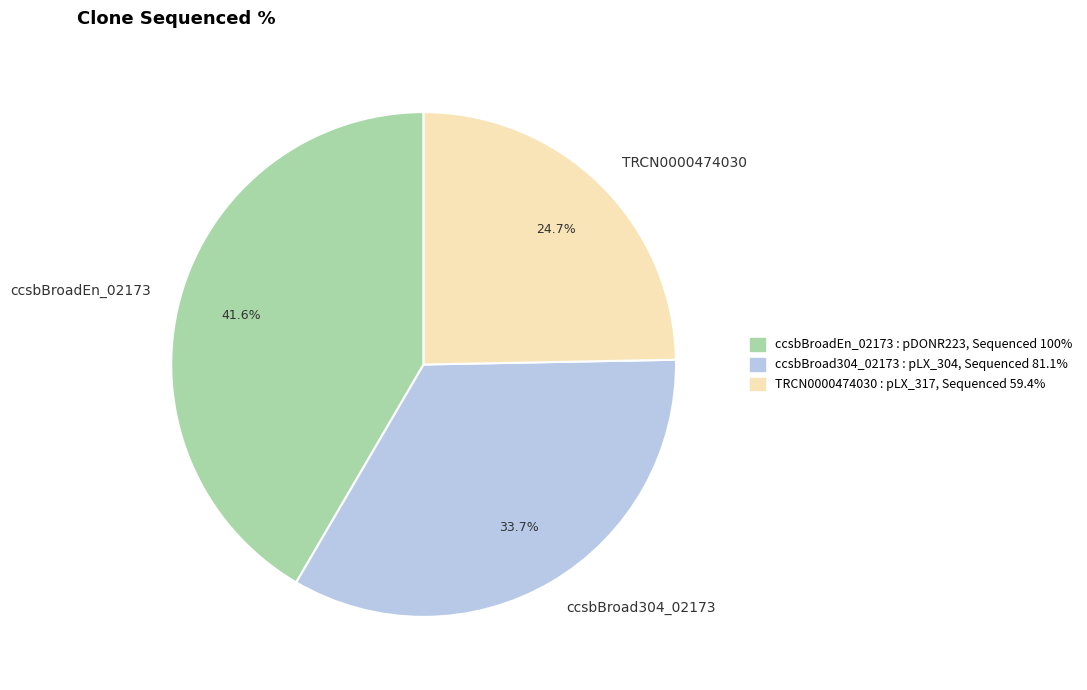

What is the largest slice in the pie chart?

ccsbBroadEn_02173